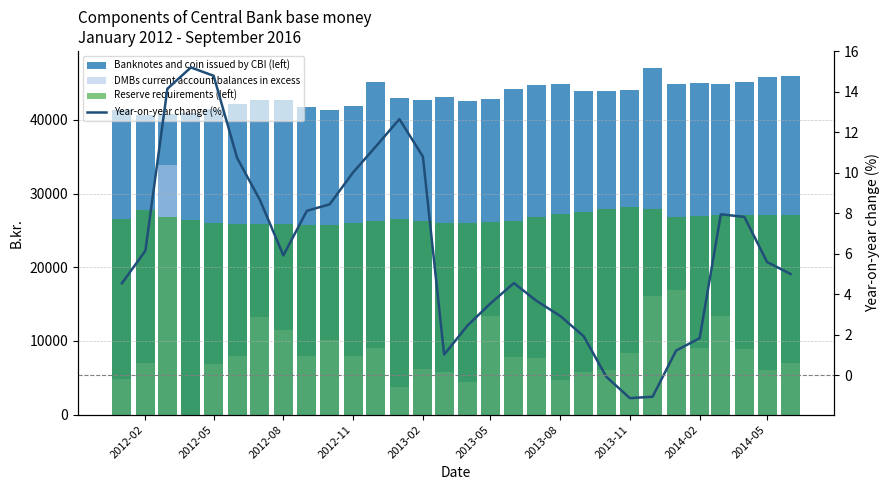

The value of Reserve requirements (left) at 2013-05 is 45430.7. True or false?

False